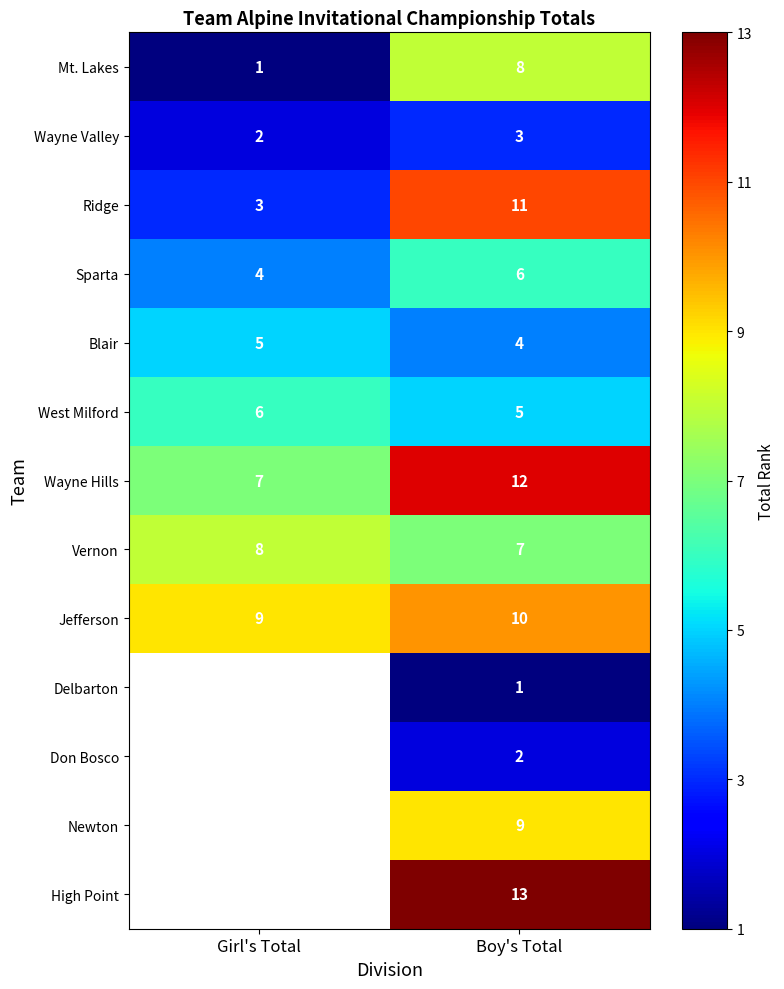

Is the value of Don Bosco at Boy's Total greater than the value of Mt. Lakes at Boy's Total?

No